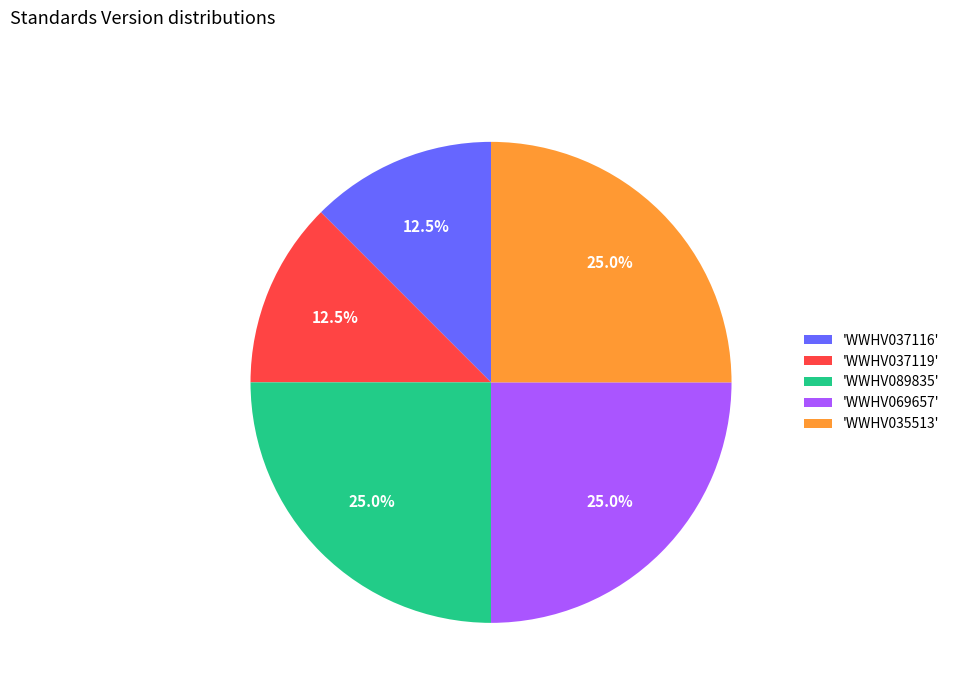

Is there any slice that represents more than half of the pie?

No